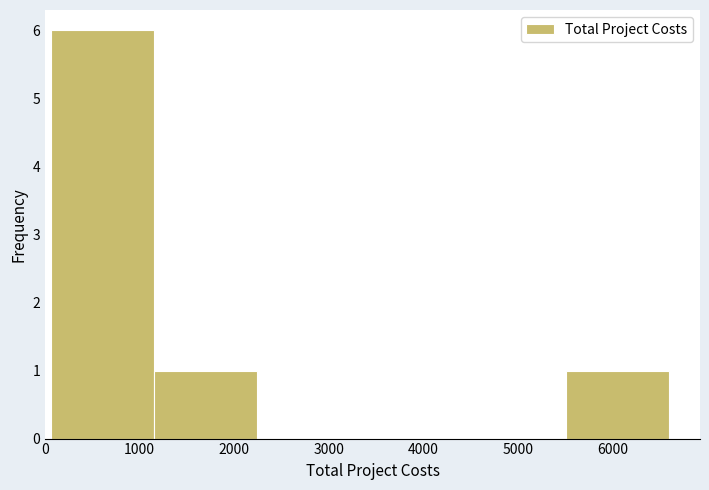

Reading left to right, list every bar in this chart as the range it spans on the x-axis followed by its height. Neither the bar edges nor the heights are printed on the chart, so give them approximately, as read against the axes.

100 to 1200: 6
1200 to 2200: 1
2200 to 3300: 0
3300 to 4400: 0
4400 to 5500: 0
5500 to 6600: 1